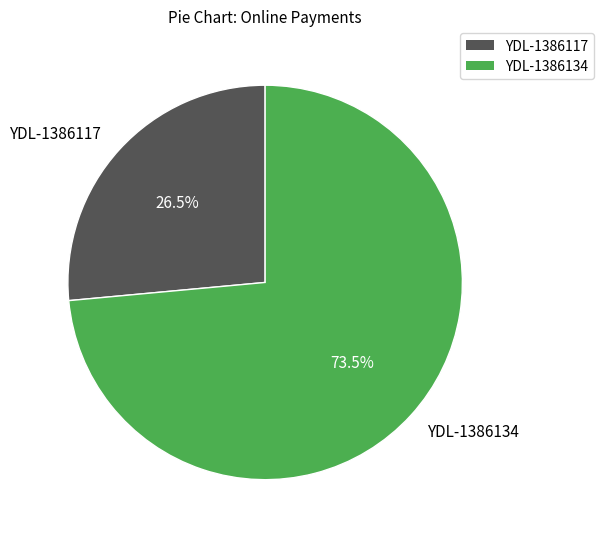

Combined, what portion of the pie is YDL-1386134 and YDL-1386117?

100.0%